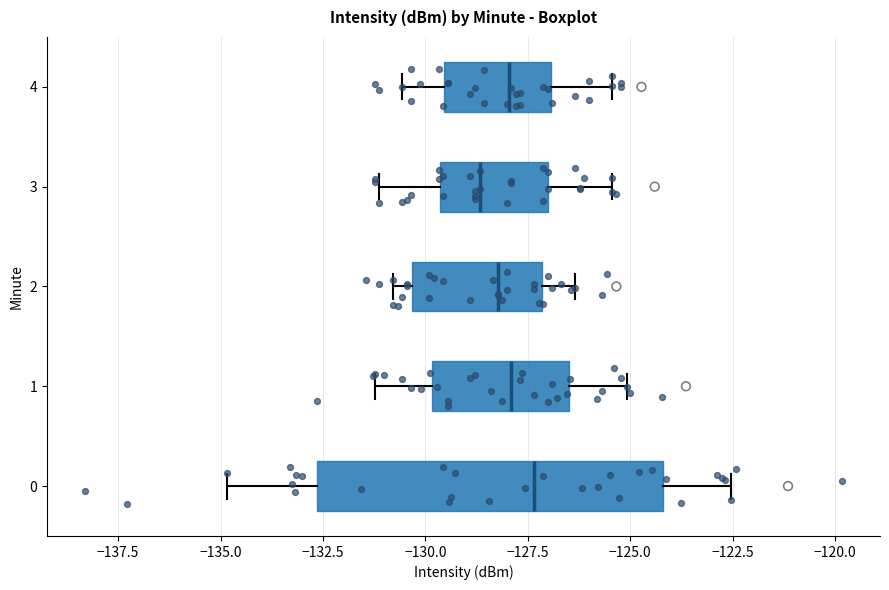

Reading bottom to top, transcribe this box plot: for each box, give where its median line is, the range the box spans, and where its two whiskers end, as read against the x-axis. The values are not printed on the chart, so give them approximately, as read against the axis.

0: median -127.5, box -132.5 to -124.0, whiskers -135.0 to -122.5
1: median -128.0, box -130.0 to -126.5, whiskers -131.0 to -125.0
2: median -128.0, box -130.5 to -127.0, whiskers -131.0 to -126.5
3: median -128.5, box -129.5 to -127.0, whiskers -131.0 to -125.5
4: median -128.0, box -129.5 to -127.0, whiskers -130.5 to -125.5